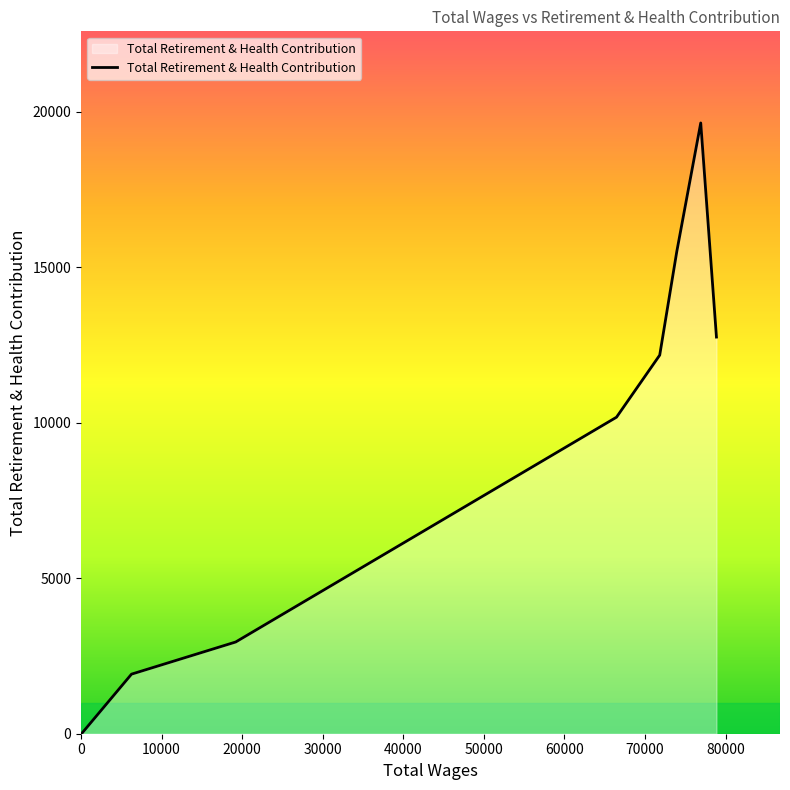

What is the sum of all values?

75126